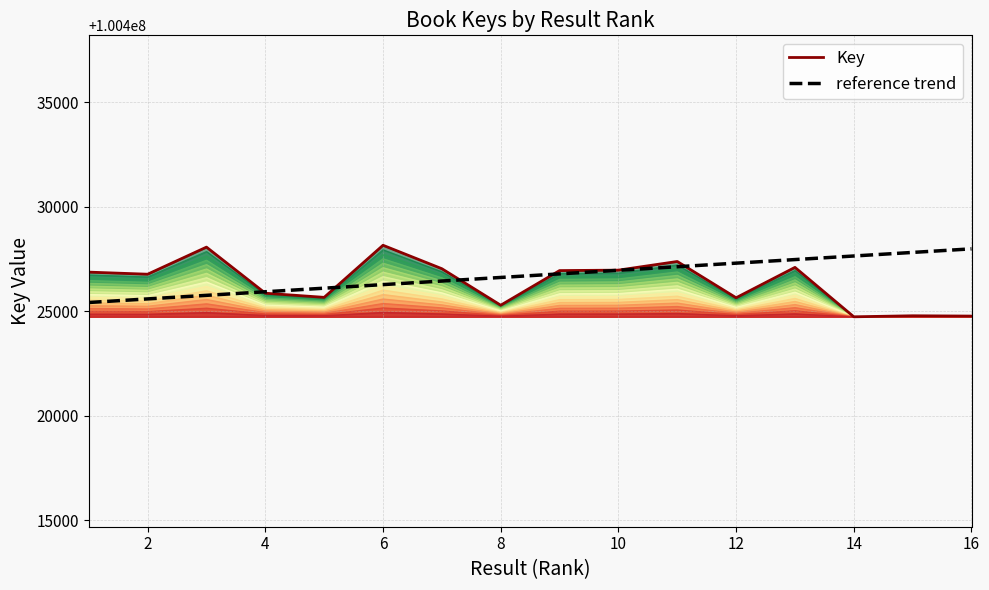

What is the value of the reference trend point at the 8th from the left?

100426616.1